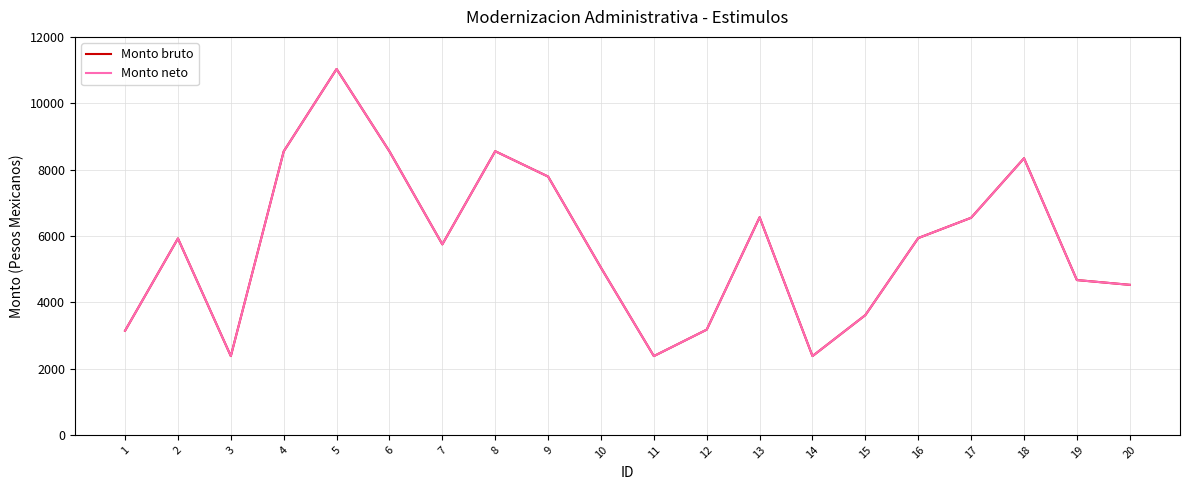

Reading right to left, transcribe all the data shown in this chart.

Monto bruto: 4524.2	4668.6	8340.0	6546.4	5934.4	3612.0	2376.4	6560.6	3173.8	2376.4	5041.0	7788.4	8552.8	5745.2	8547.6	11031.4	8547.6	2376.4	5922.6	3141.2
Monto neto: 4524.2	4668.6	8340.0	6546.4	5934.4	3612.0	2376.4	6560.6	3173.8	2376.4	5041.0	7788.4	8552.8	5745.2	8547.6	11031.4	8547.6	2376.4	5922.6	3141.2